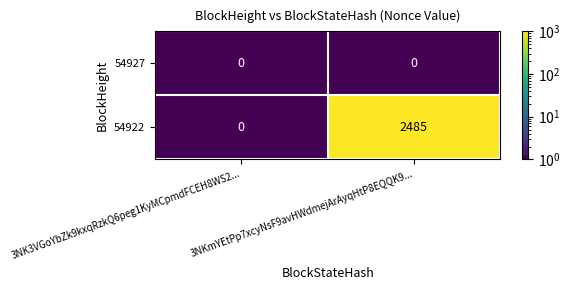

What is the total value across all series at 3NKmYEtPp7xcyNsF9avHWdmejArAyqHtP8EQQK9...?

2485